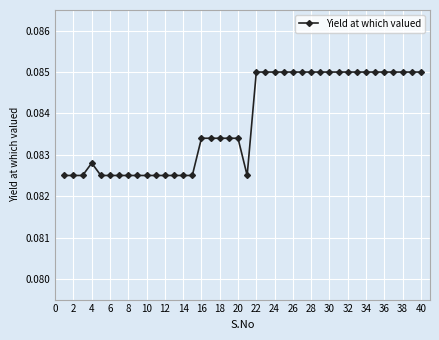

Count the values in the range 0 to 1.

40